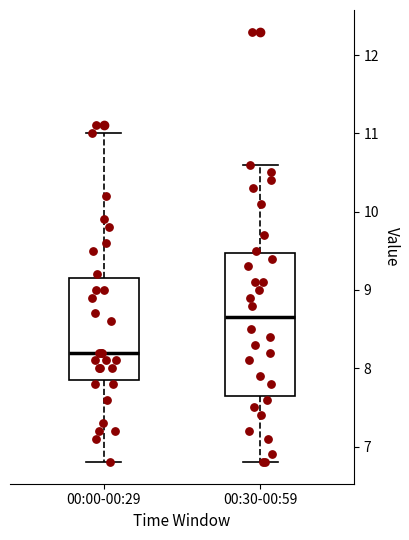

Where does the median line of the box for 00:00-00:29 sit on the y-axis? The values are not printed on the chart, so give them approximately, as read against the axis.

8.2